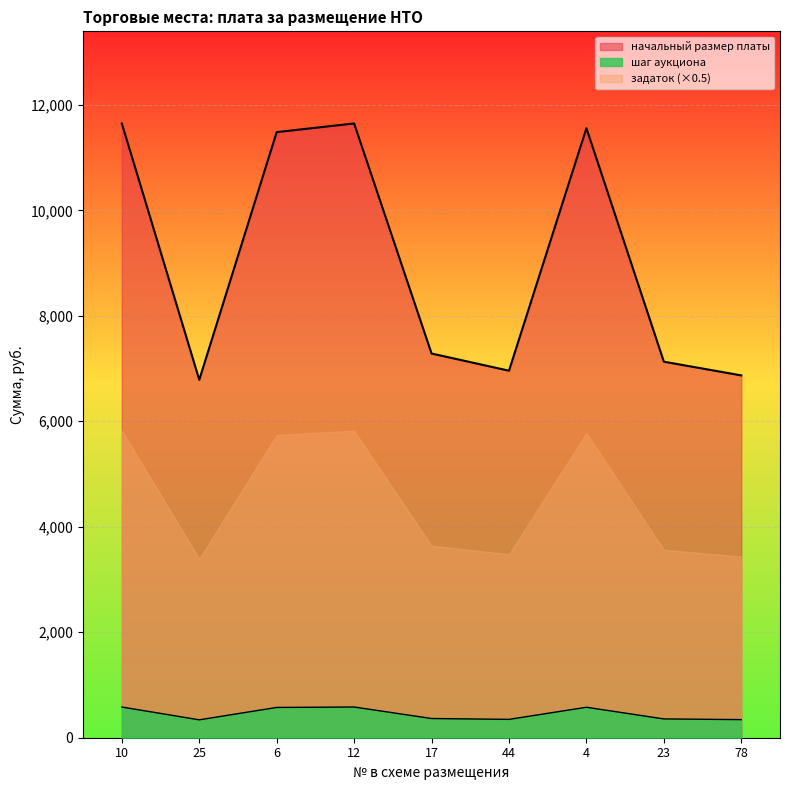

What is the difference between the second highest and minimum values in the шаг аукциона series?

243.0